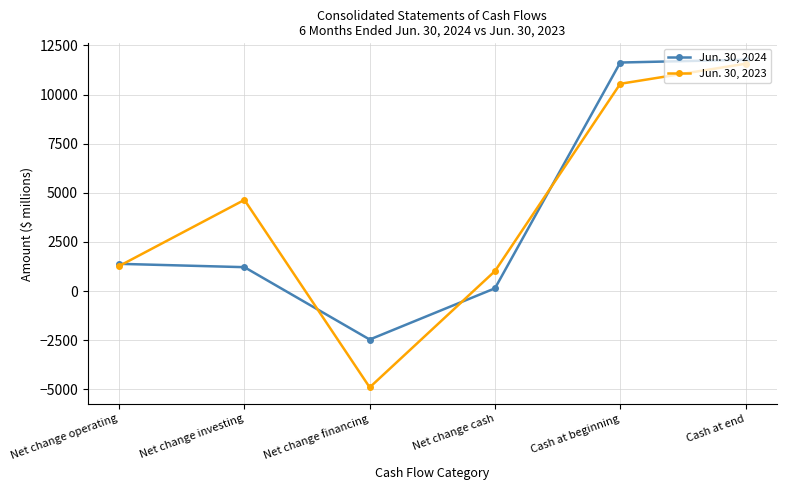

What is the sum of the Jun. 30, 2024 values at Net change operating and Net change cash?

1531